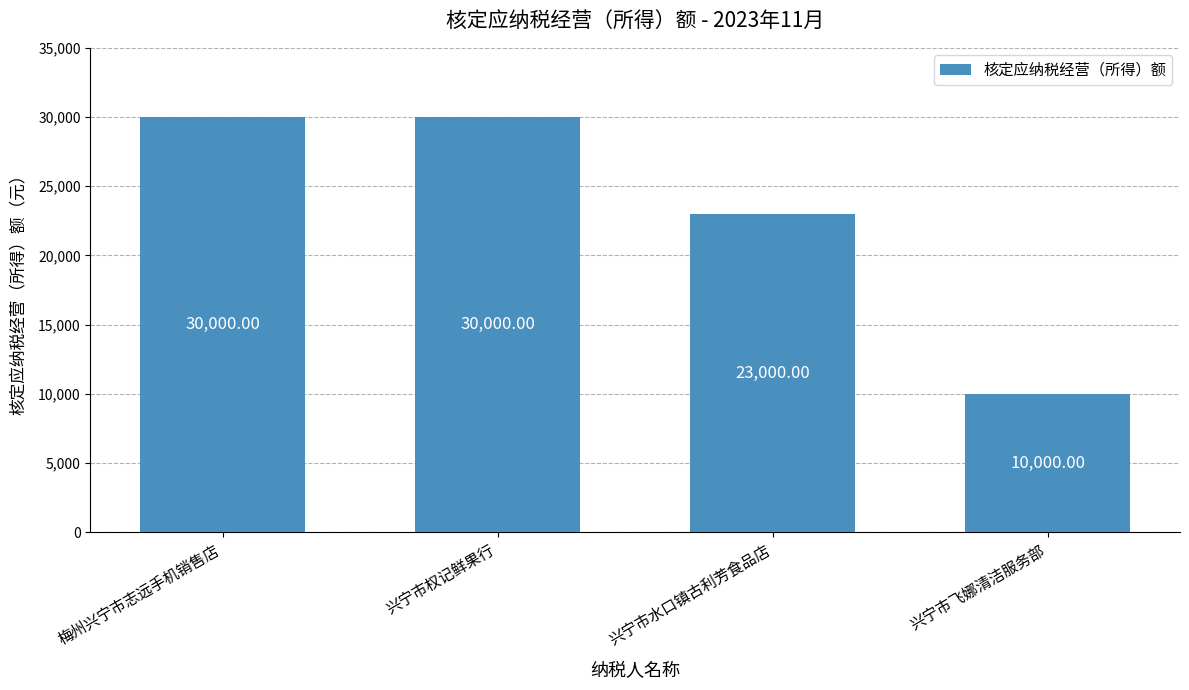

Reading left to right, list all the values displayed in this chart.

30000	30000	23000	10000